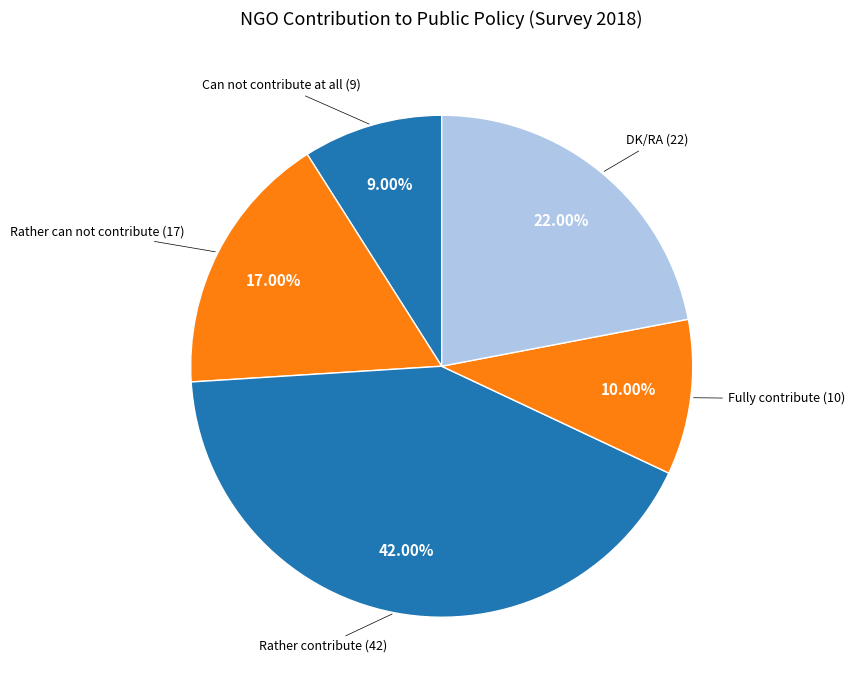

How many slices are in this pie chart?

5